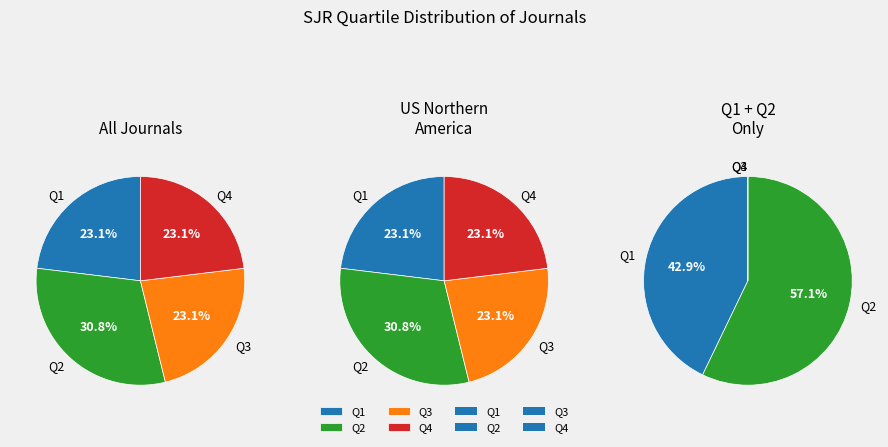

Count the number of slices in the pie.

4